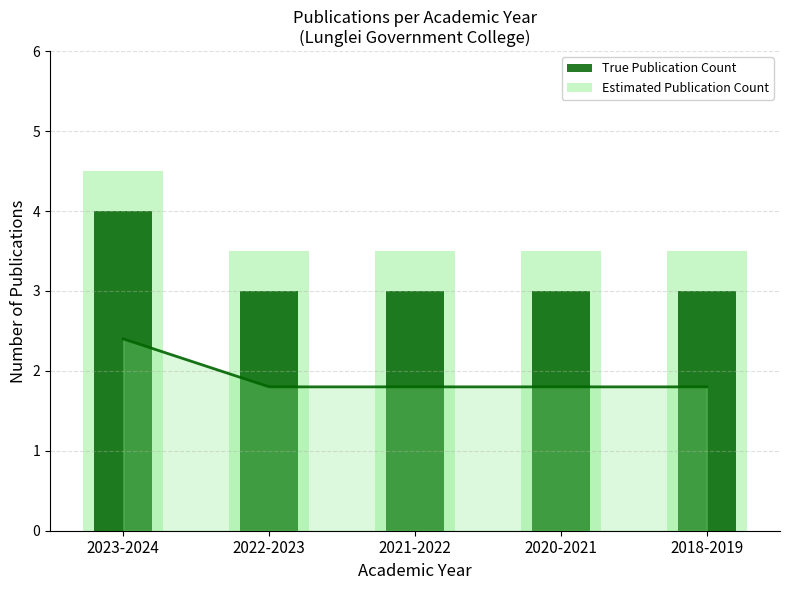

How many True Publication Count values are between 3 and 4?

5